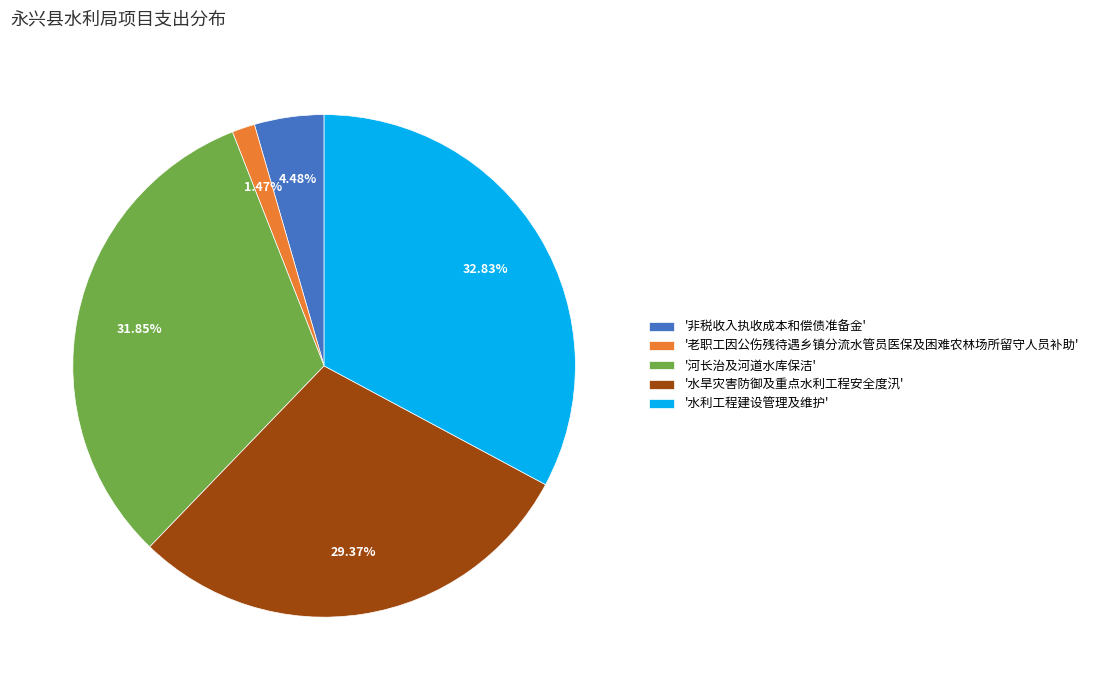

Does any single category account for the majority?

No